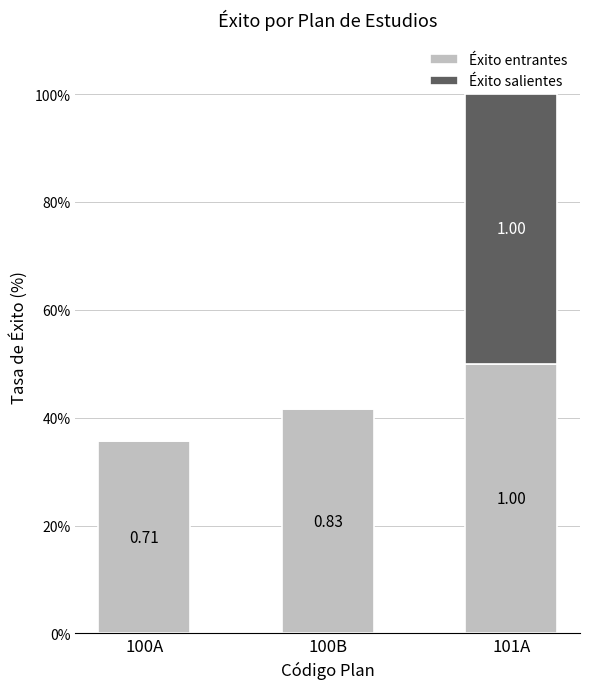

Are the bars horizontal?

No